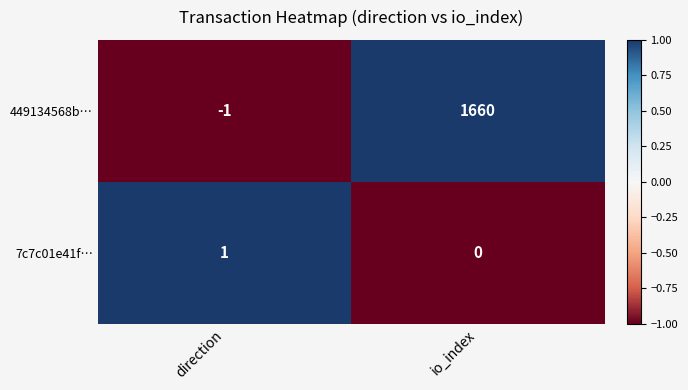

At which label does 449134568b… reach its peak?

io_index